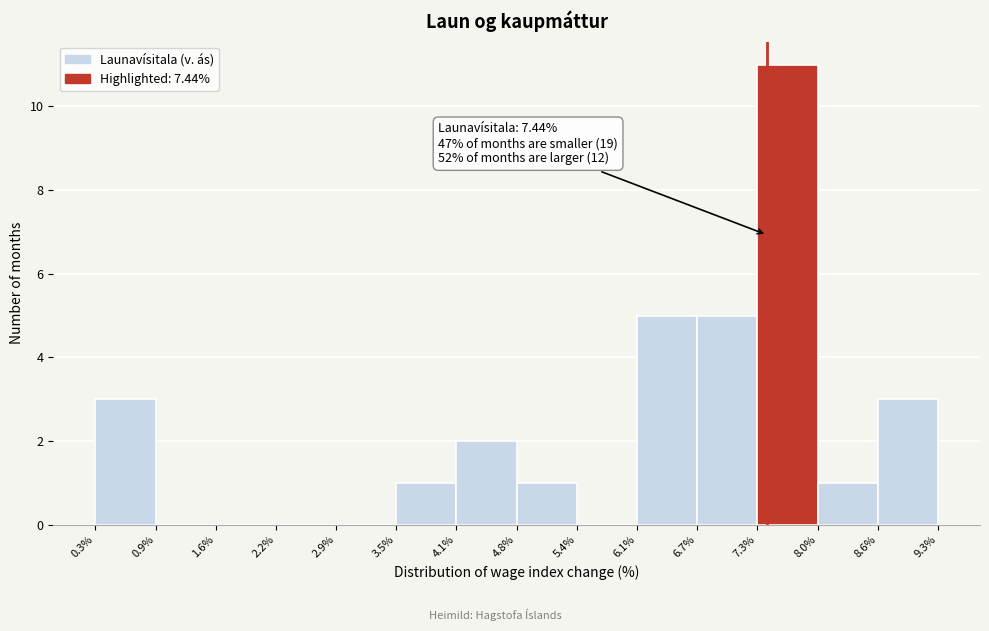

Over which range of the x-axis is the bar tallest?

7.3% to 8.0%